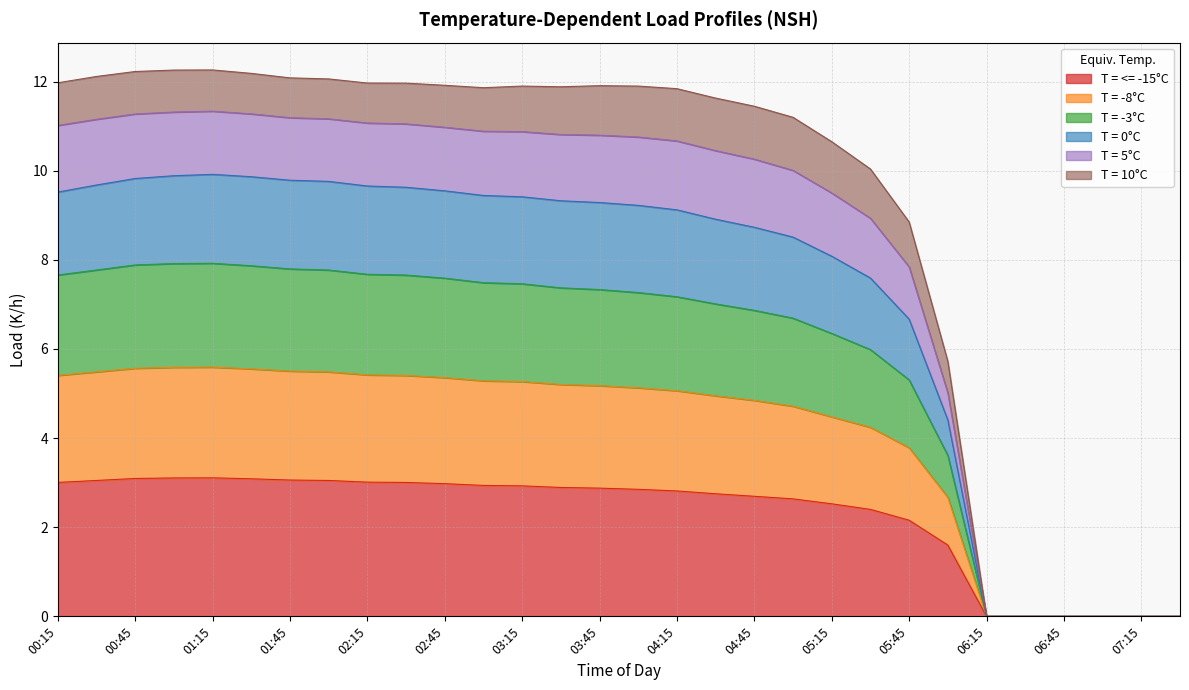

True or false: 0 has more than 1 interior local peaks.

True